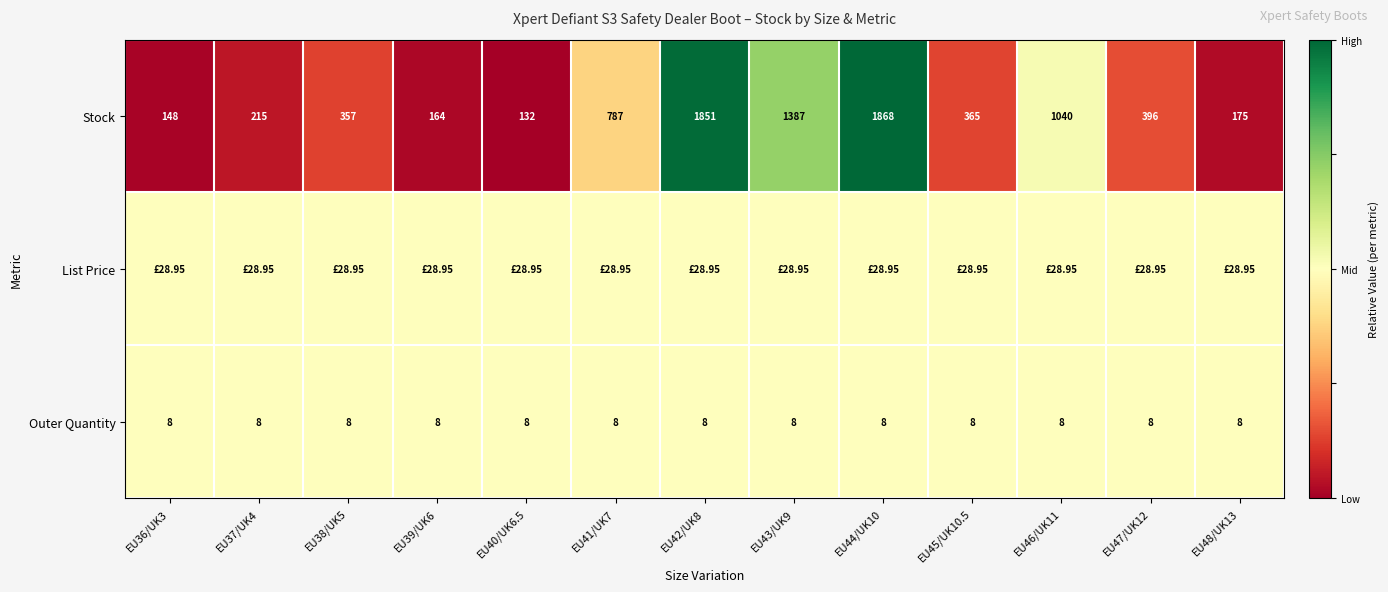

List the labels in order of Stock value, largest first.

EU44/UK10, EU42/UK8, EU43/UK9, EU46/UK11, EU41/UK7, EU47/UK12, EU45/UK10.5, EU38/UK5, EU37/UK4, EU48/UK13, EU39/UK6, EU36/UK3, EU40/UK6.5